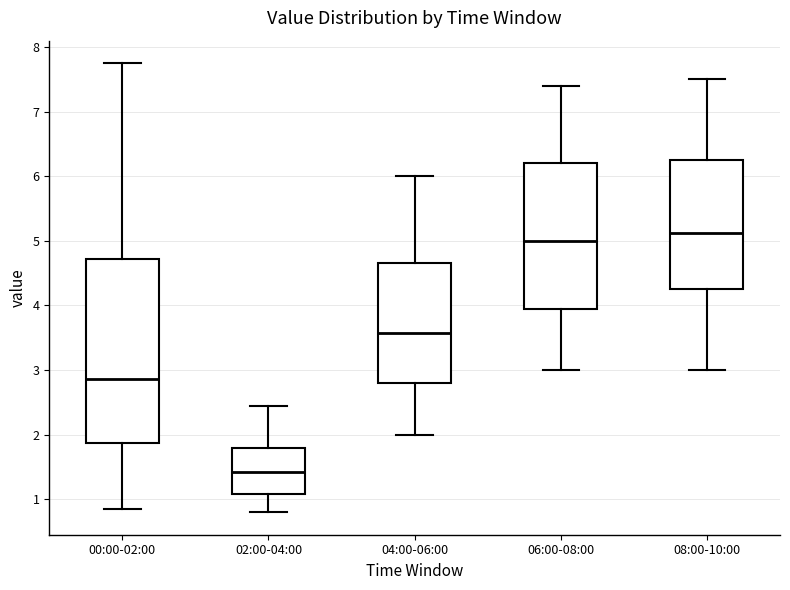

Comparing the boxes themselves (not the whiskers), which one is the tallest?

00:00-02:00